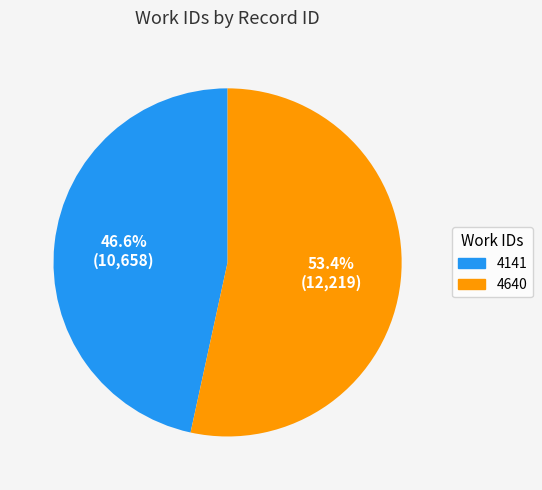

The 4640 slice represents 44% of the pie. True or false?

False